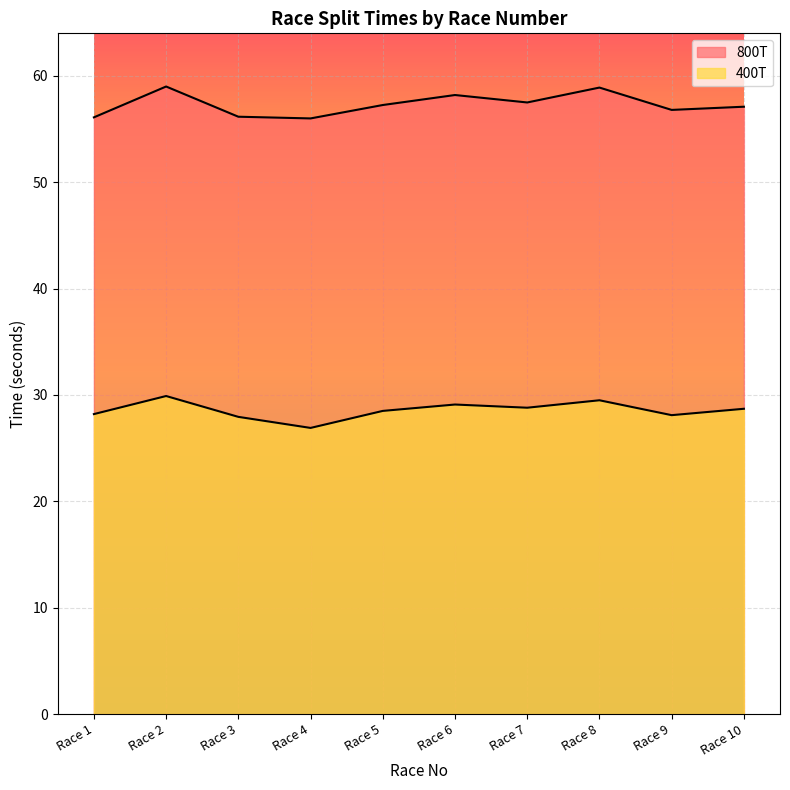

How many data points in 400T are above 28?

8